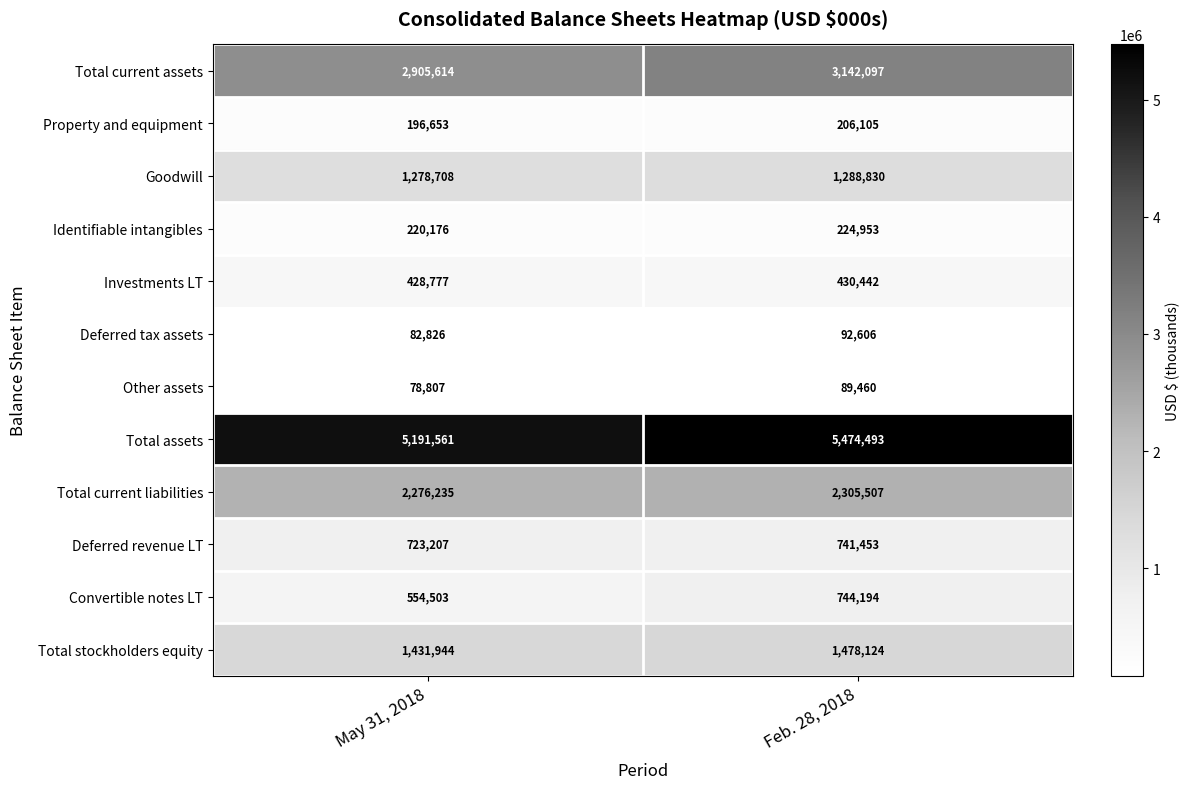

What is the maximum value shown in the chart?

5474493